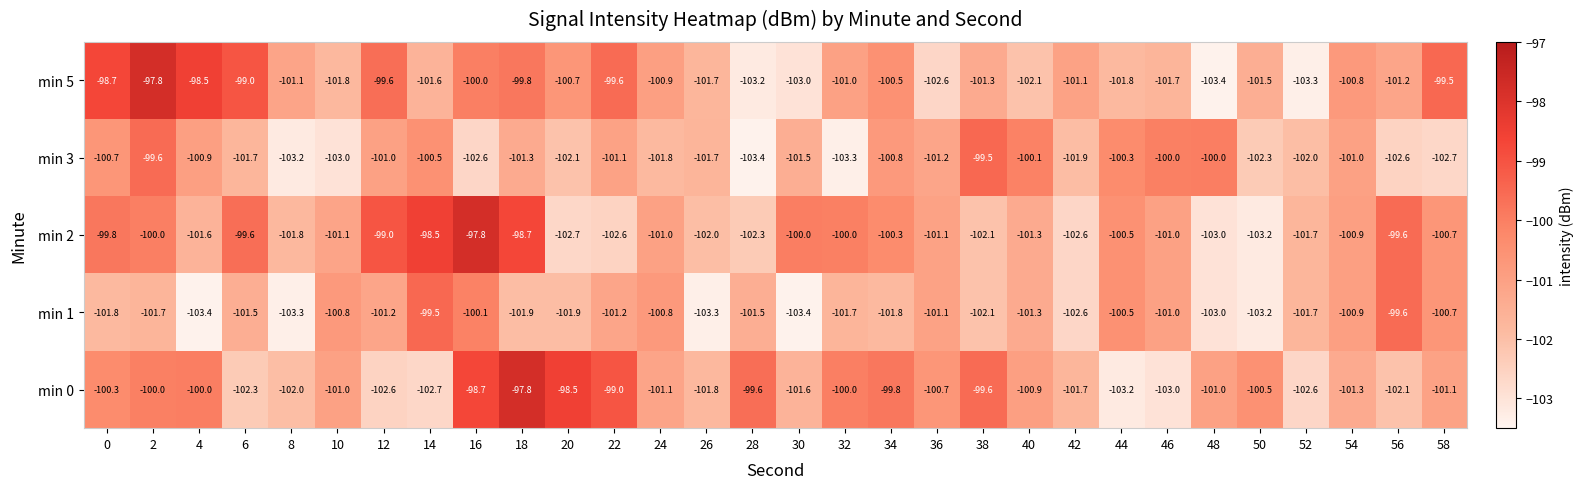

Which series has the widest spread of values?

min 5